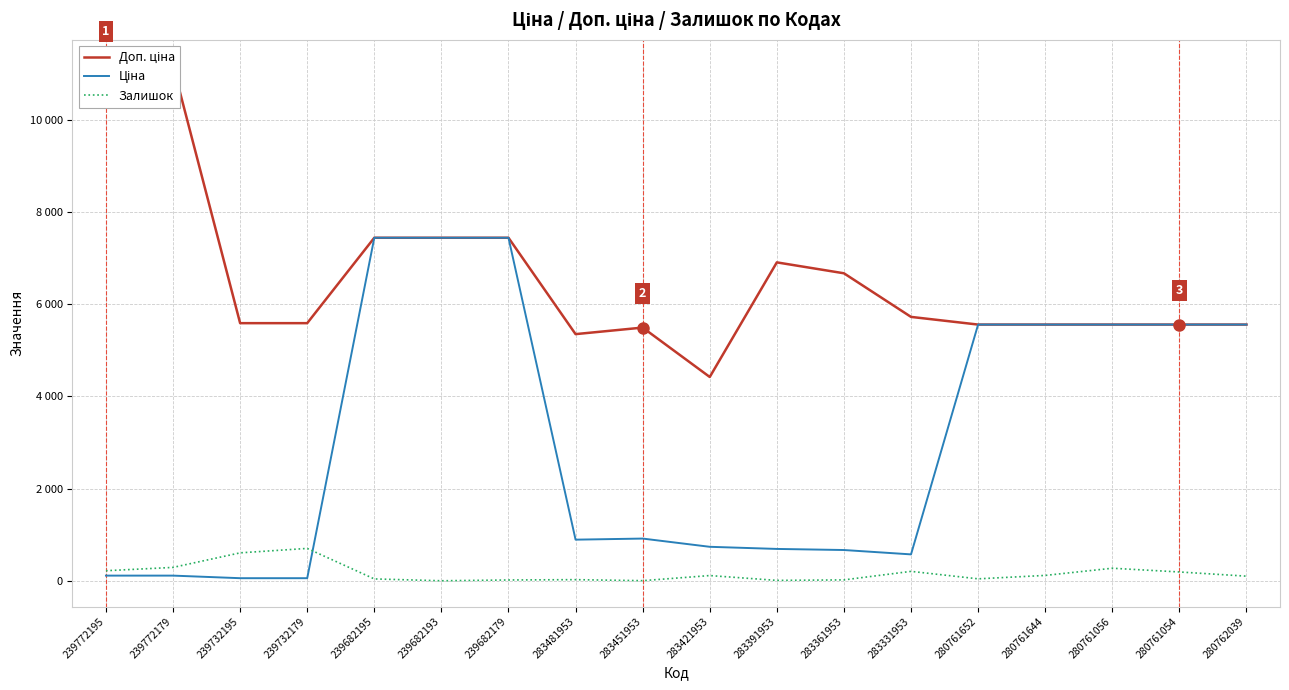

Where is Доп. ціна nearest to the value 7802?

239682195